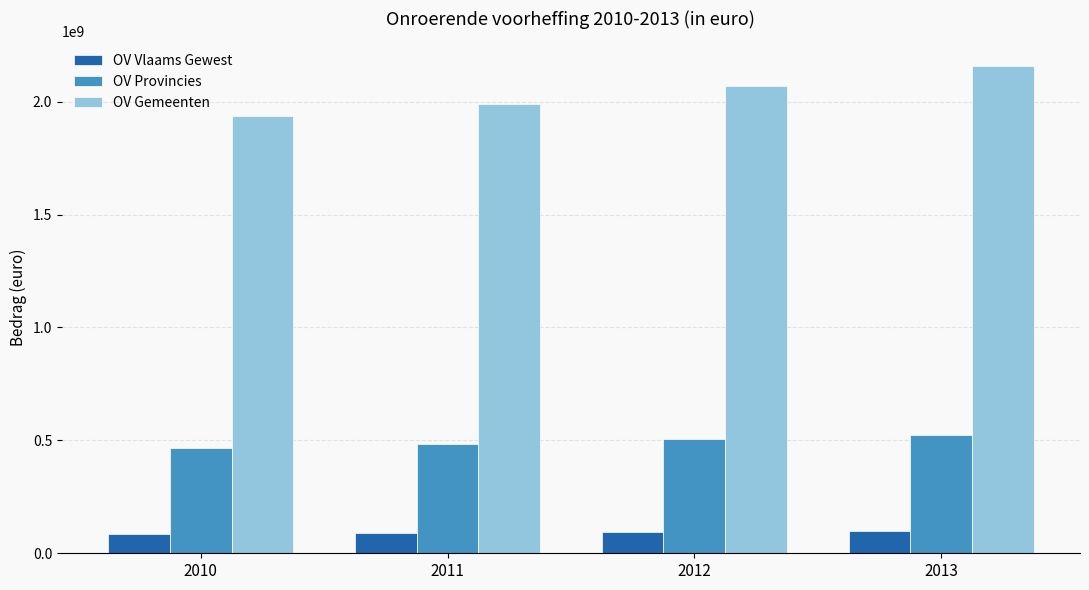

Does the chart contain stacked bars?

No